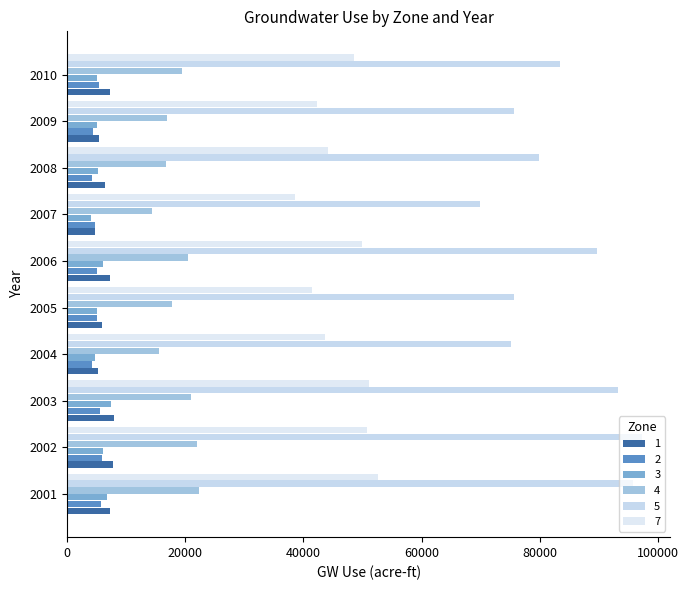

Count the number of categories in the chart.

10